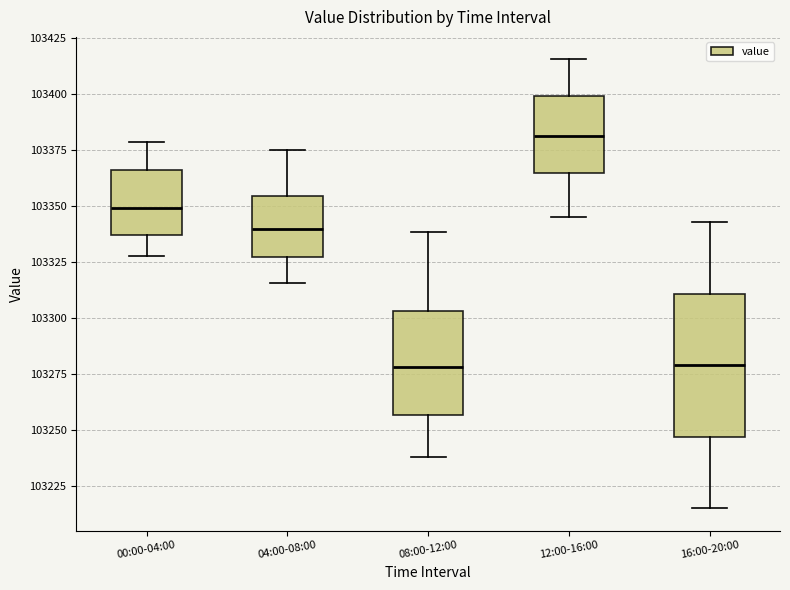

Comparing the boxes themselves (not the whiskers), which one is the tallest?

16:00-20:00